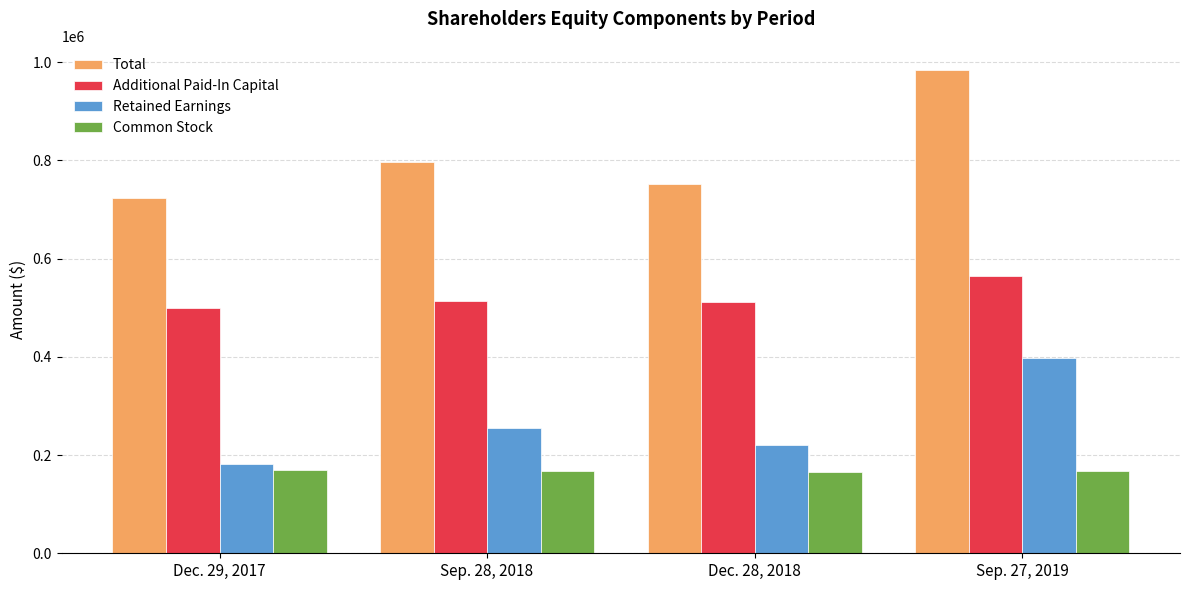

List the series in order of their peak value, lowest first.

Common Stock, Retained Earnings, Additional Paid-In Capital, Total